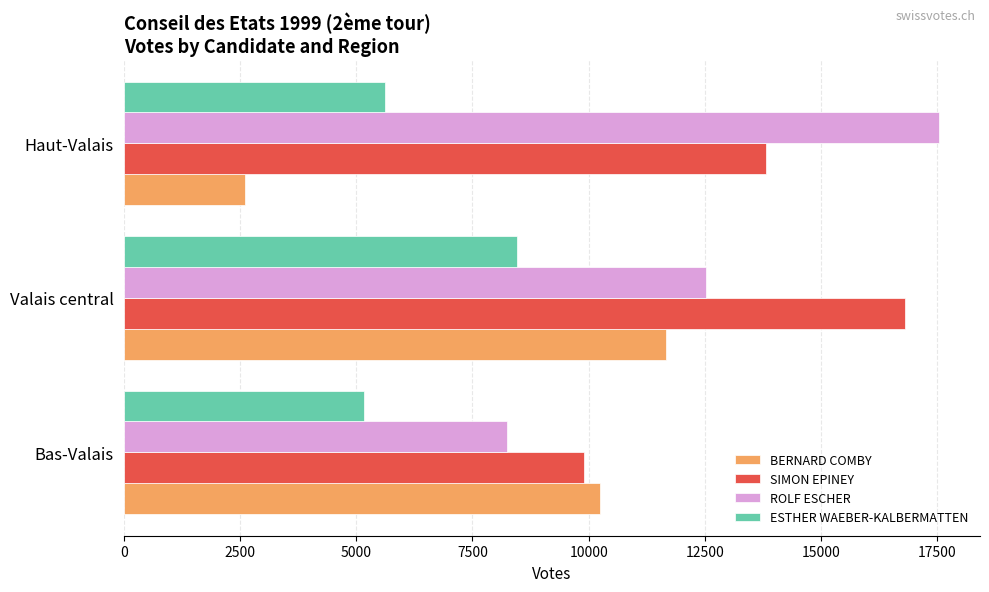

True or false: BERNARD COMBY has a value of 10234 at Bas-Valais.

True